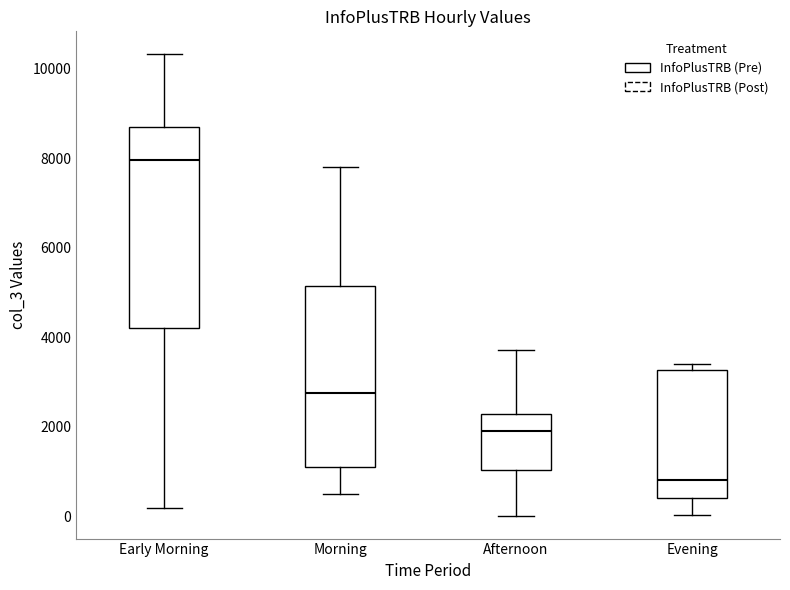

Reading left to right, read every box against the y-axis: the position of its median line, the range the box covers, and the ends of its whiskers. The values are not printed on the chart, so give them approximately, as read against the axis.

Early Morning: median 8000, box 4200 to 8800, whiskers 200 to 10400
Morning: median 2800, box 1000 to 5200, whiskers 400 to 7800
Afternoon: median 2000, box 1000 to 2200, whiskers 0 to 3800
Evening: median 800, box 400 to 3200, whiskers 0 to 3400